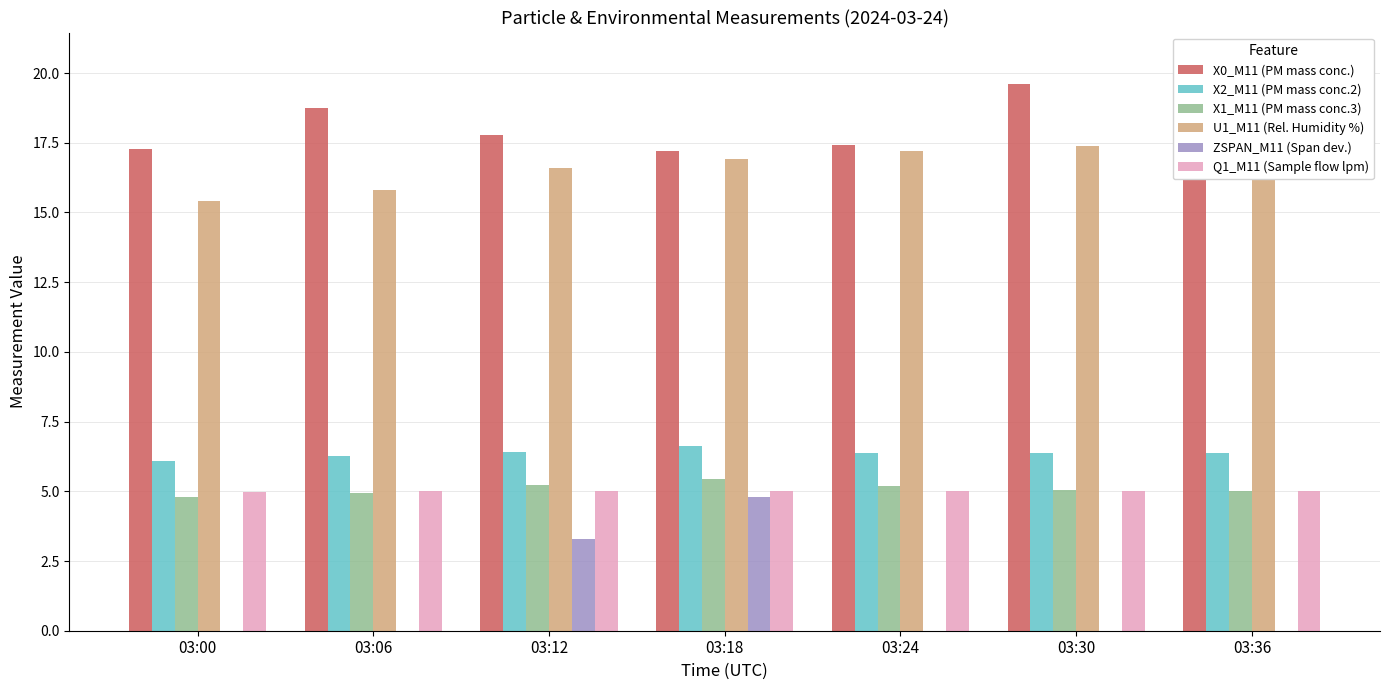

What is the maximum value shown in the chart?

20.4